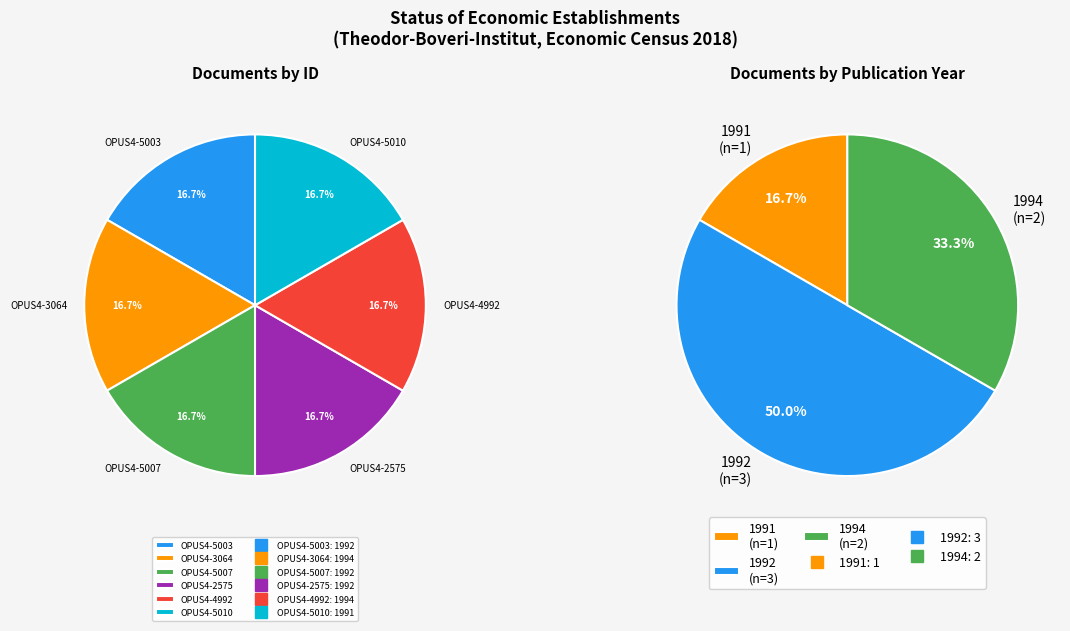

Is there a majority slice in this chart?

No